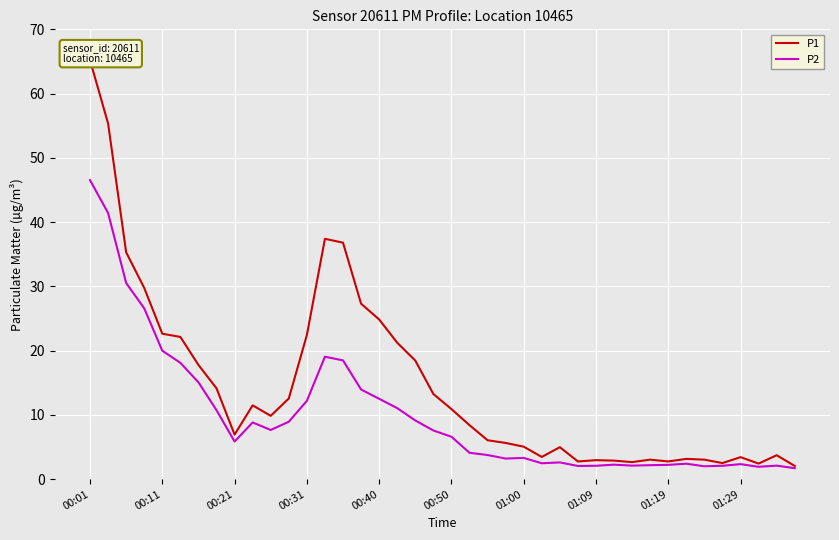

What is the maximum value for P1?

65.2